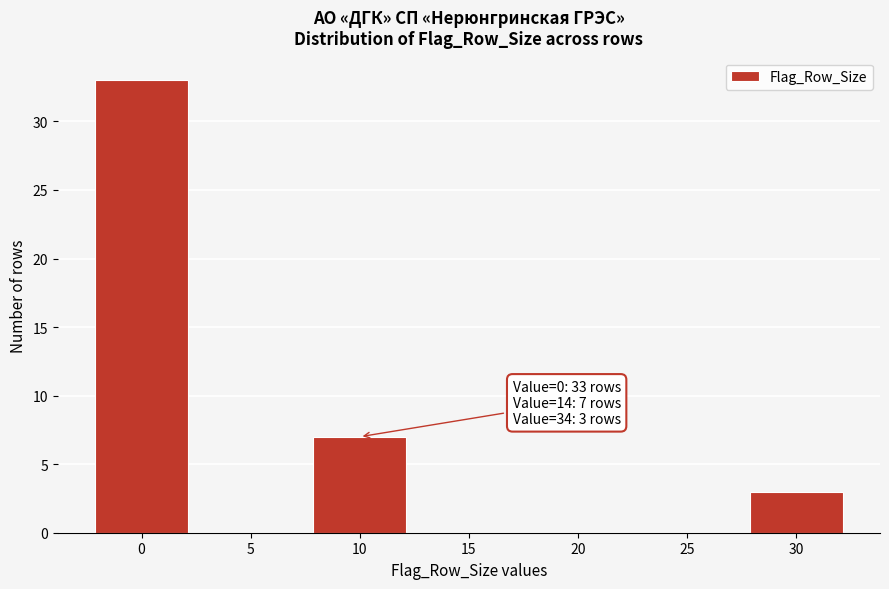

Reading right to left, what are all the values shown in this chart?

30=3	25=0	20=0	15=0	10=7	5=0	0=33